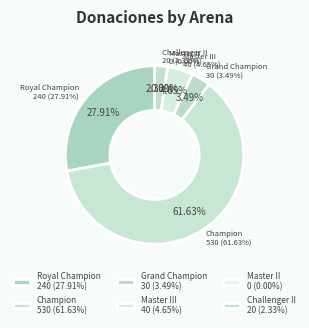

Is it true that ☀️too Hot☀️ is 7% of the pie?

False